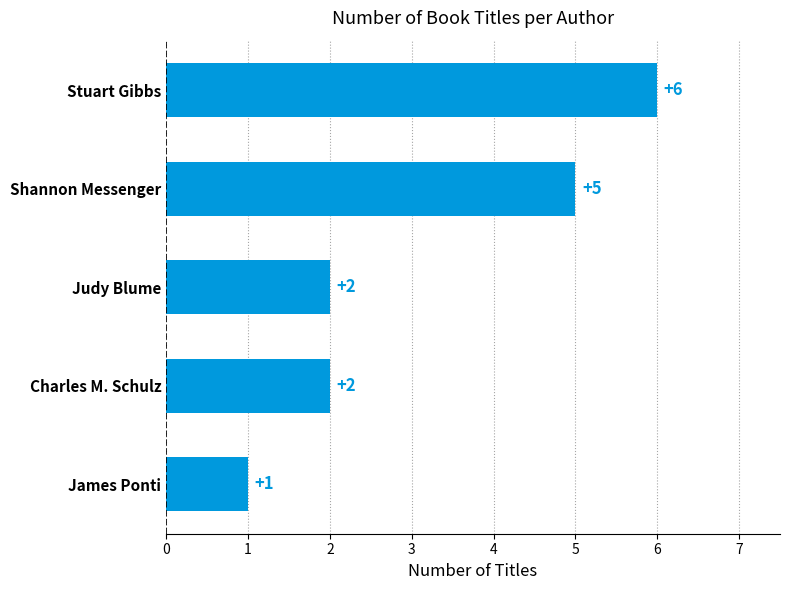

What is the ratio of the value at Stuart Gibbs to the value at Charles M. Schulz?

3.0